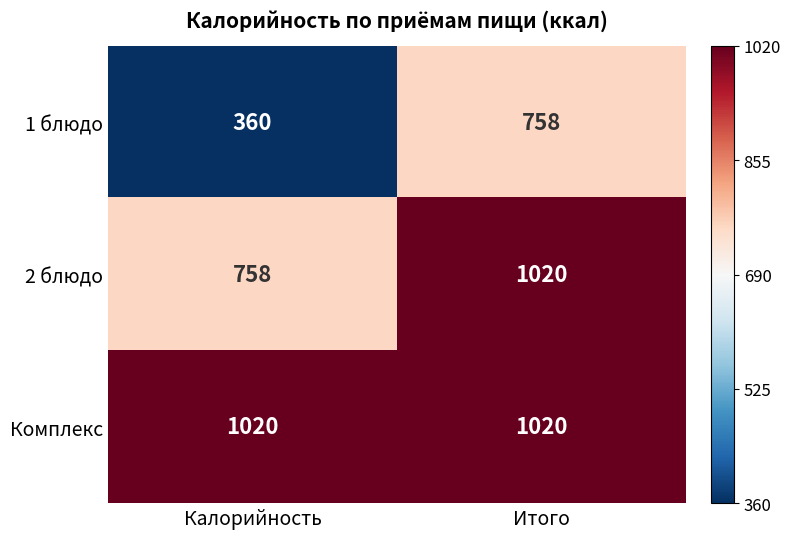

What value does the 1 блюдо series have at Итого?

758